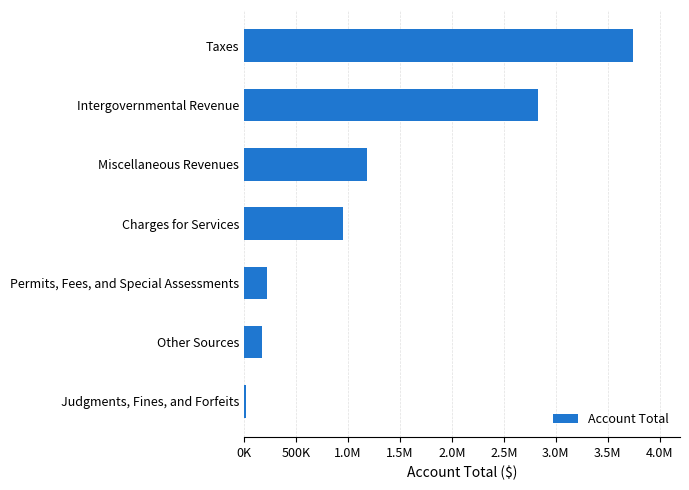

What is the average value?

1304054